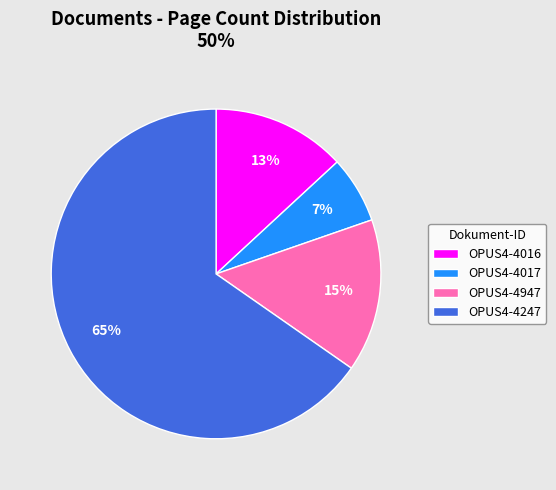

True or false: OPUS4-4017 accounts for 1% of the total.

False